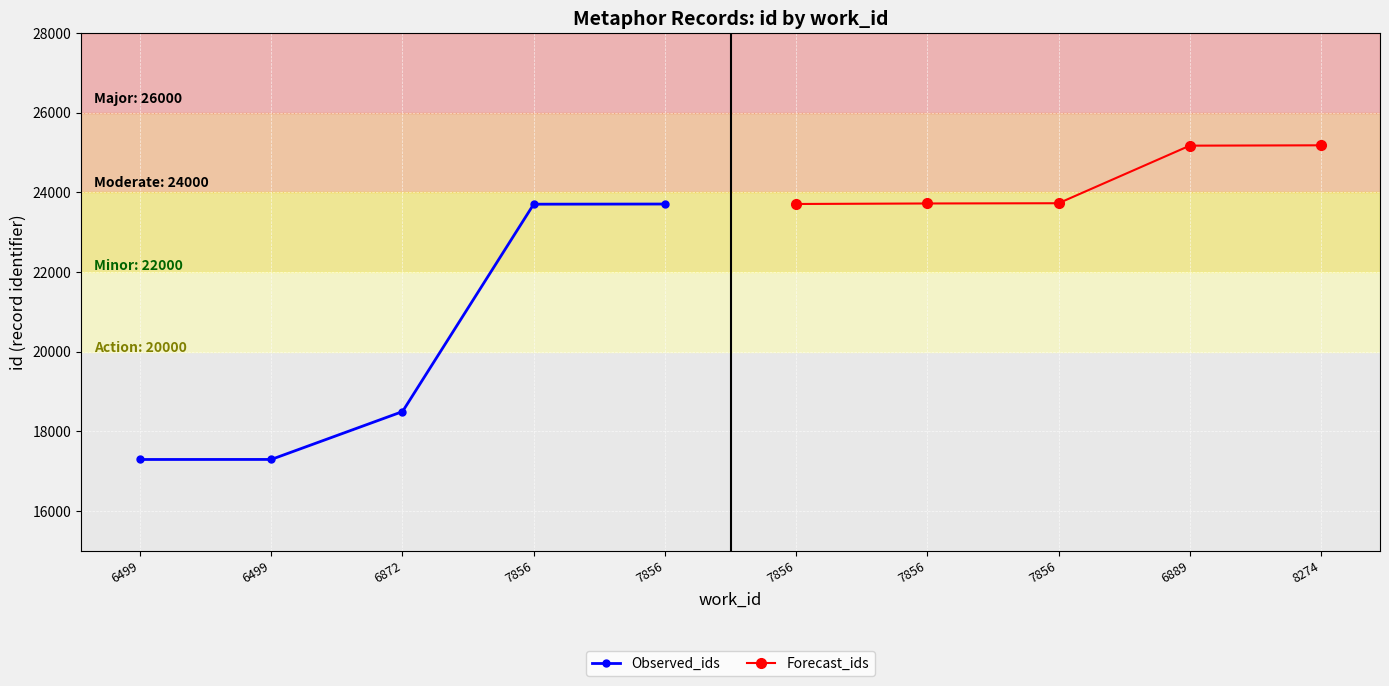

Which series has the largest range (max minus min)?

Observed_ids